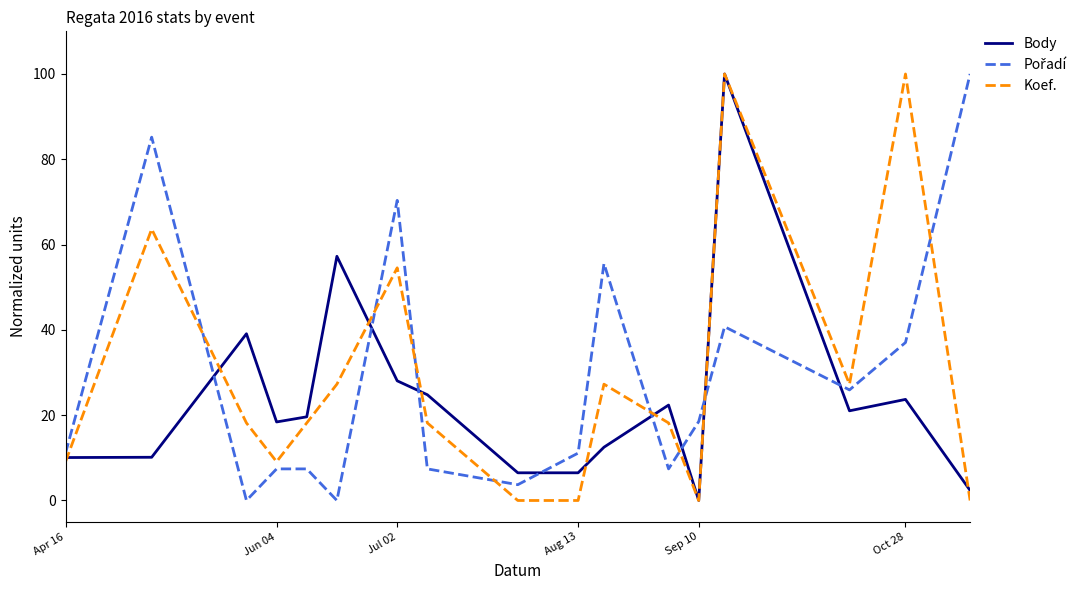

What is the maximum value for Koef.?

100.0